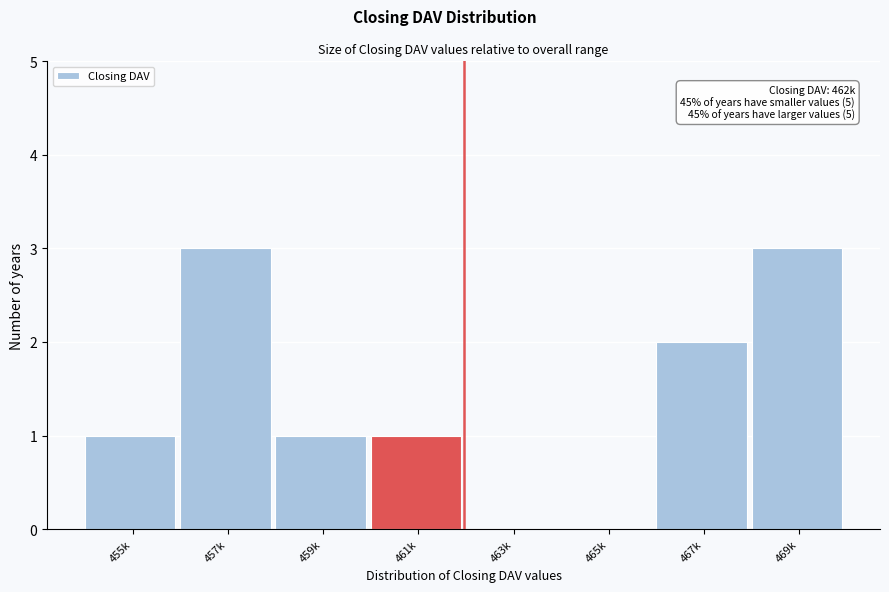

Reading left to right, transcribe all the data shown in this chart.

455k=1	457k=3	459k=1	461k=1	463k=0	465k=0	467k=2	469k=3